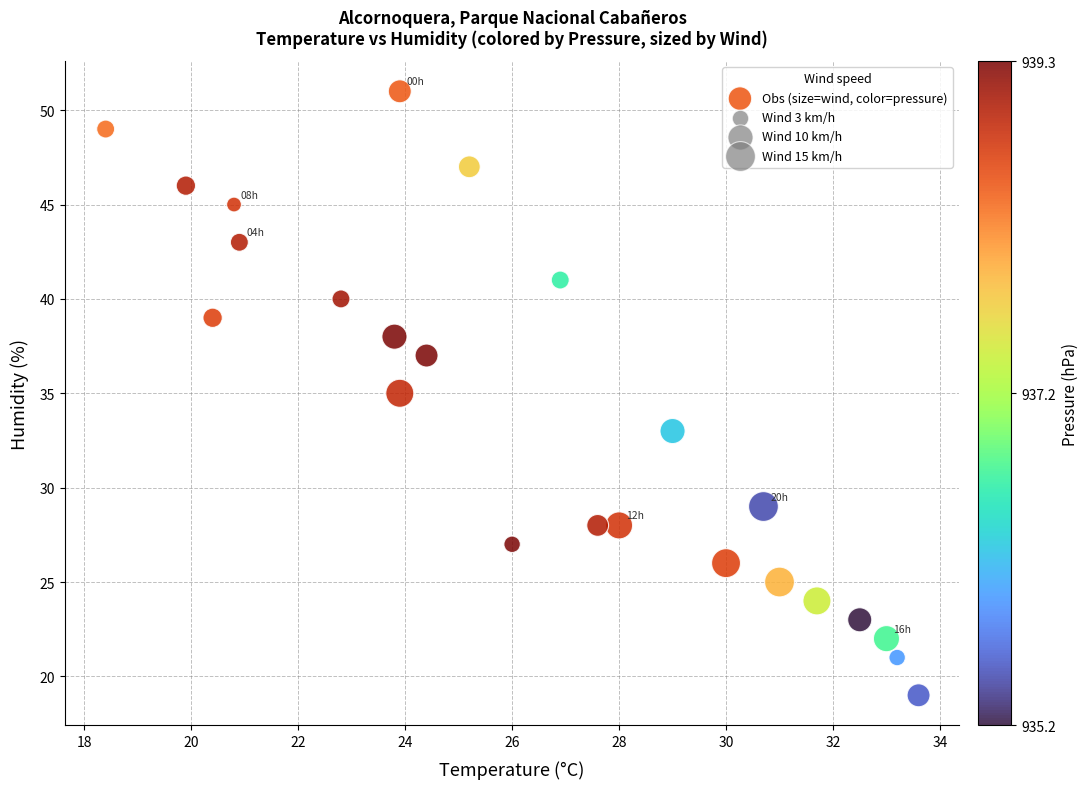

What is the range of Y values (max minus min)?

32